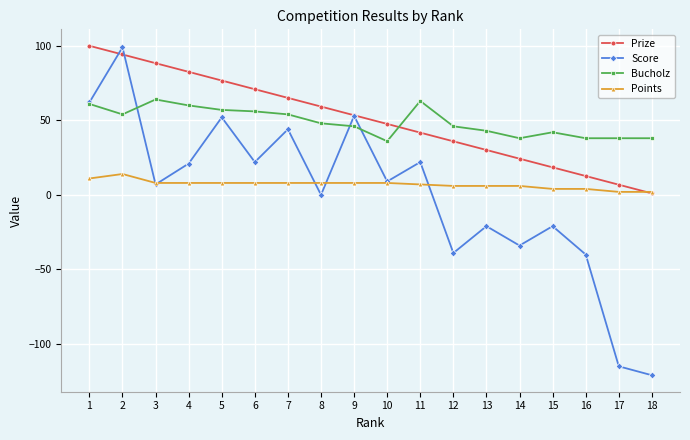

What is the sum of all Bucholz values?

882.0